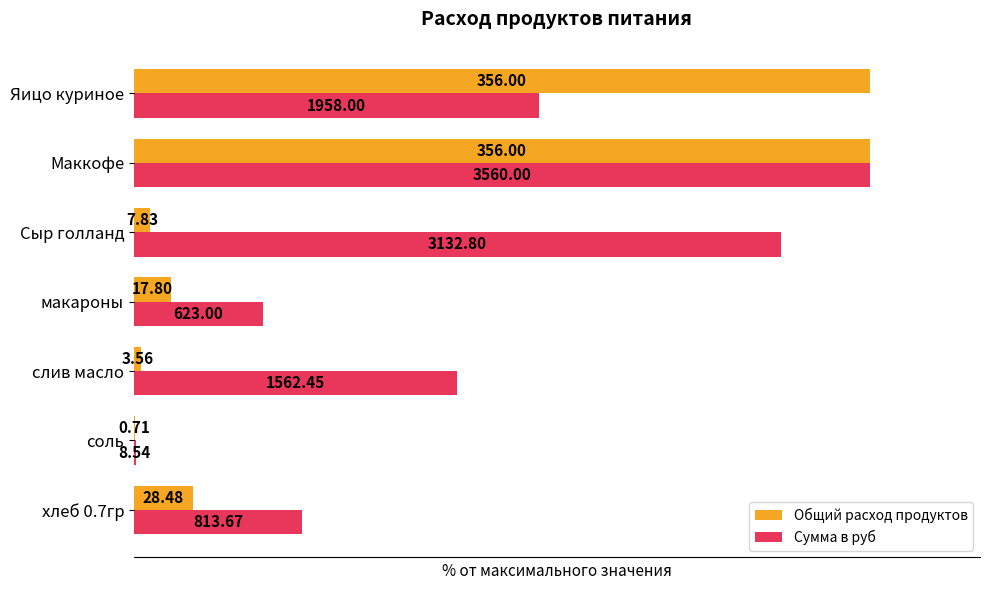

What are all the series names shown in the legend?

Общий расход продуктов, Сумма в руб